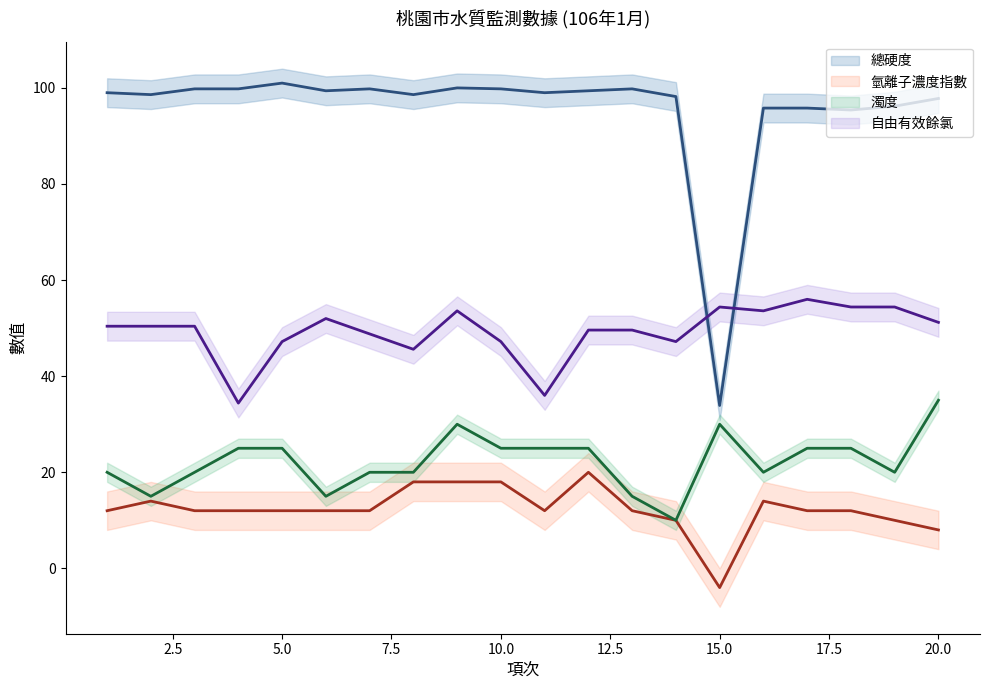

At which label is 濁度 closest to 22?

1